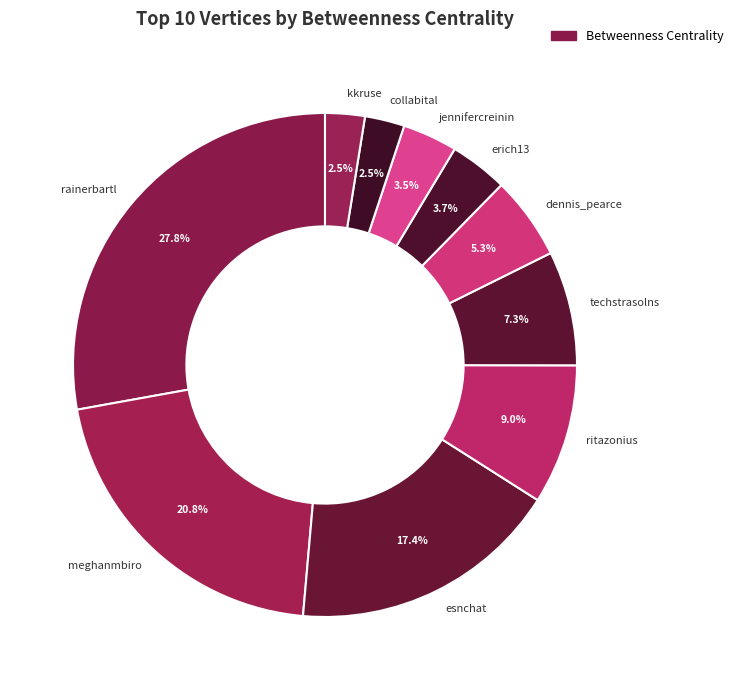

What percentage is the esnchat slice, to the nearest percent?

17%